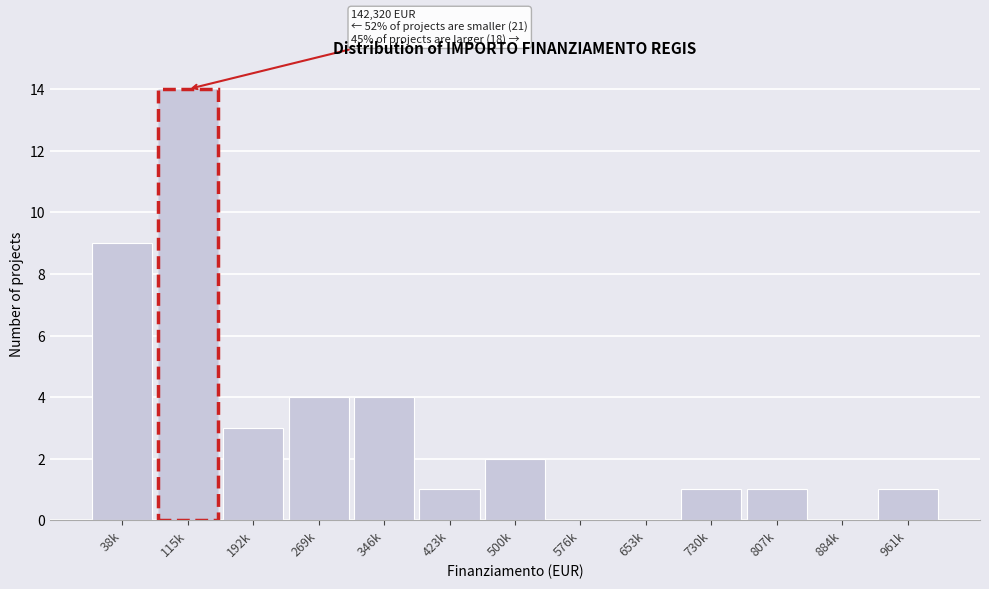

Reading left to right, transcribe all the data shown in this chart.

38k=9	115k=14	192k=3	269k=4	346k=4	423k=1	500k=2	576k=0	653k=0	730k=1	807k=1	884k=0	961k=1